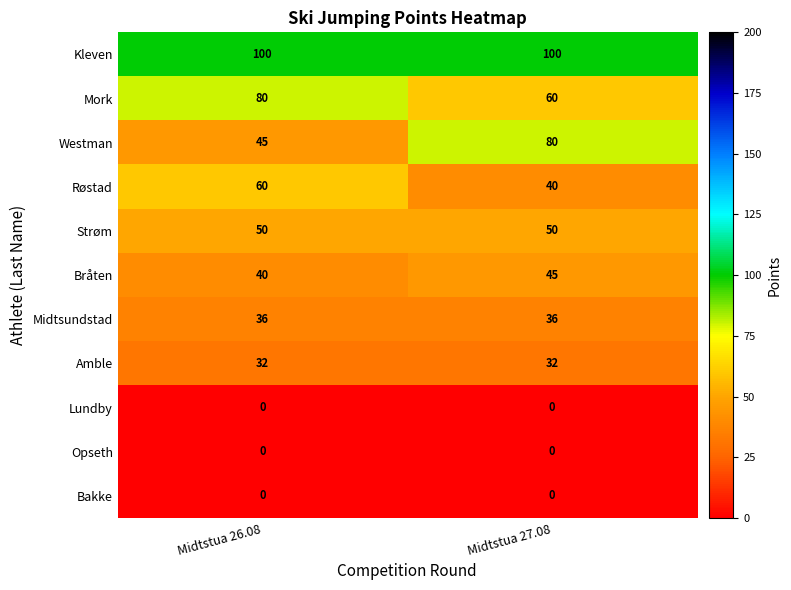

What is the minimum value for Røstad?

40